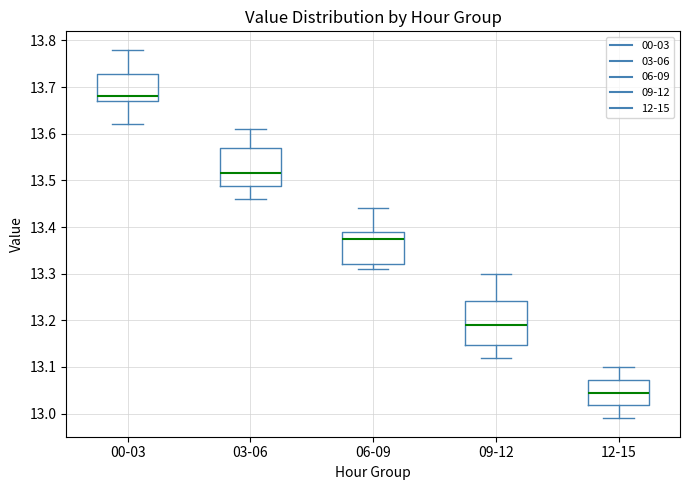

Reading left to right, read every box against the y-axis: the position of its median line, the range the box covers, and the ends of its whiskers. The values are not printed on the chart, so give them approximately, as read against the axis.

00-03: median 13.68, box 13.67 to 13.73, whiskers 13.62 to 13.78
03-06: median 13.52, box 13.49 to 13.57, whiskers 13.46 to 13.61
06-09: median 13.38, box 13.32 to 13.39, whiskers 13.31 to 13.44
09-12: median 13.19, box 13.15 to 13.24, whiskers 13.12 to 13.30
12-15: median 13.05, box 13.02 to 13.07, whiskers 12.99 to 13.10